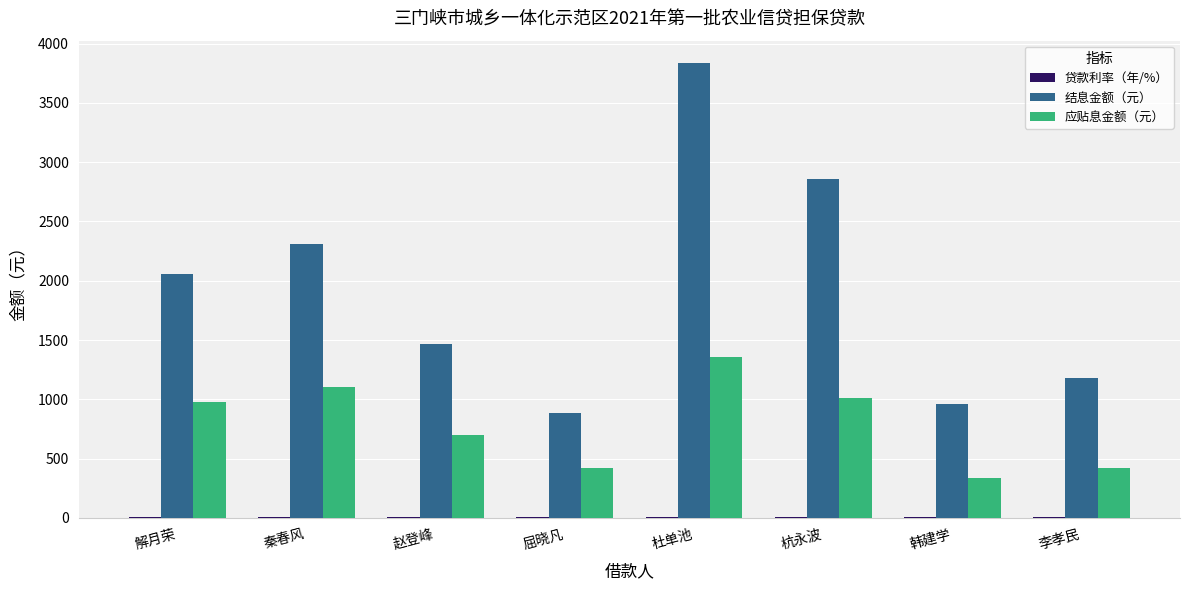

The value of 结息金额（元） at 秦春风 is 2310.0. True or false?

True